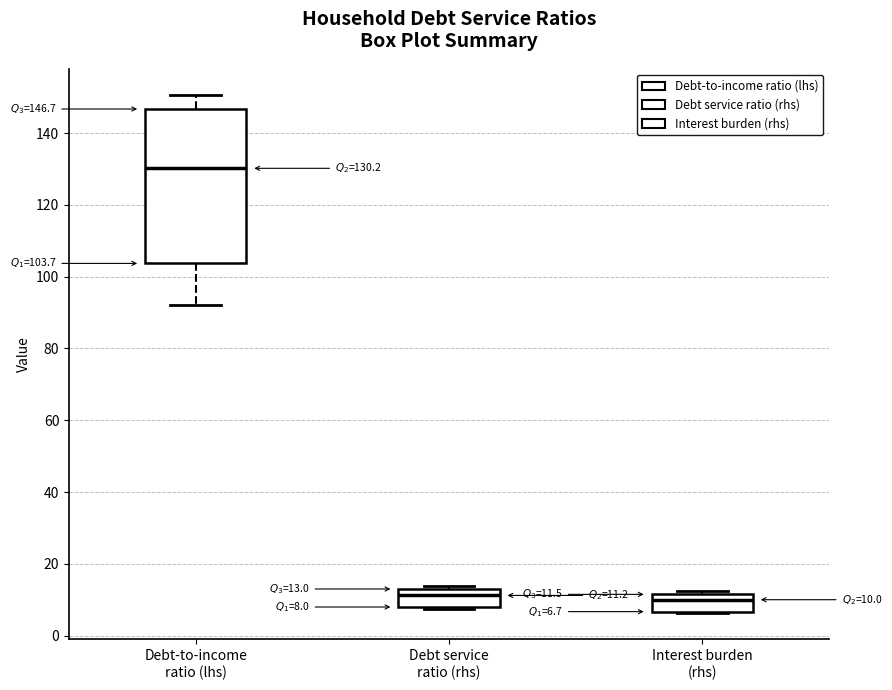

Which box is the tallest, from its lower edge to its upper edge?

Debt-to-income ratio (lhs)